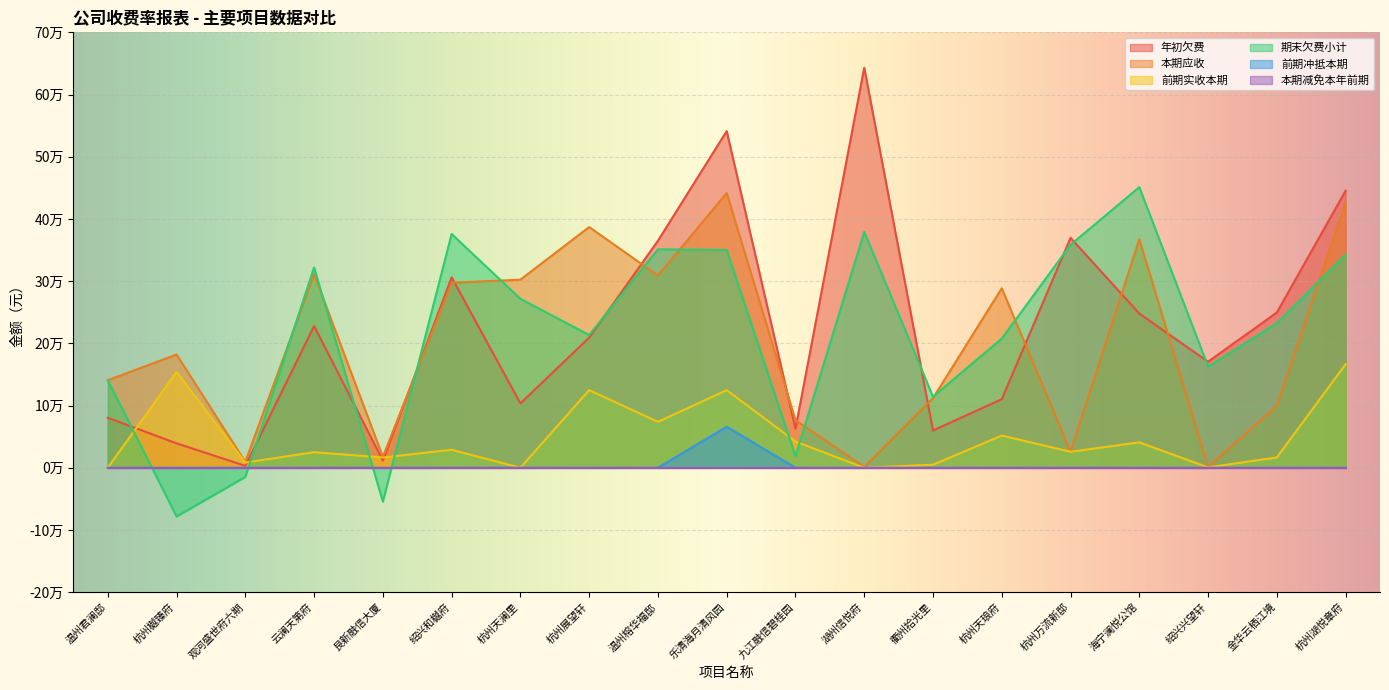

What is the sum of all 前期实收本期 values?

904748.4